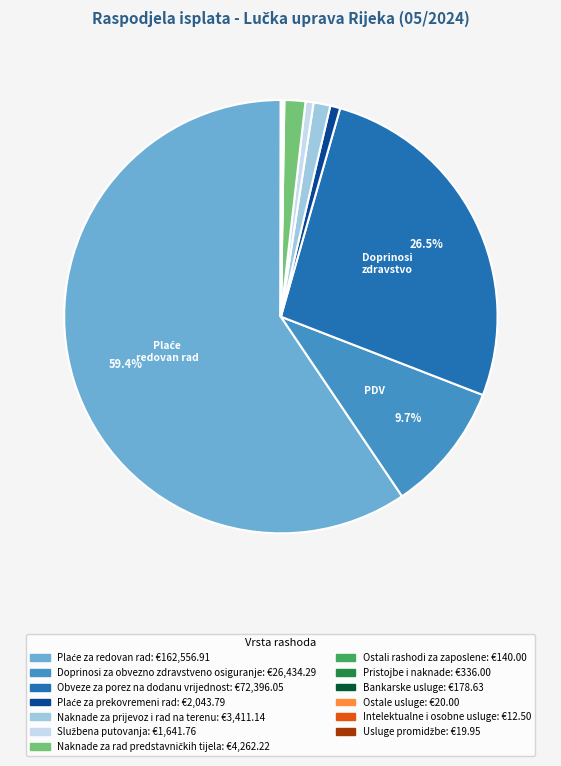

Is there any slice that represents more than half of the pie?

Yes